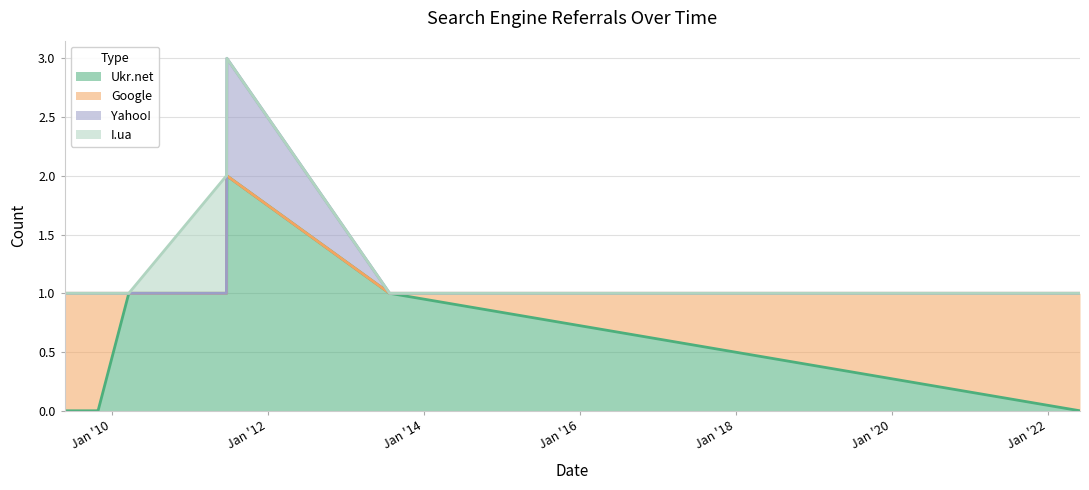

The value of Google at 2011-06-24 is 0. True or false?

True